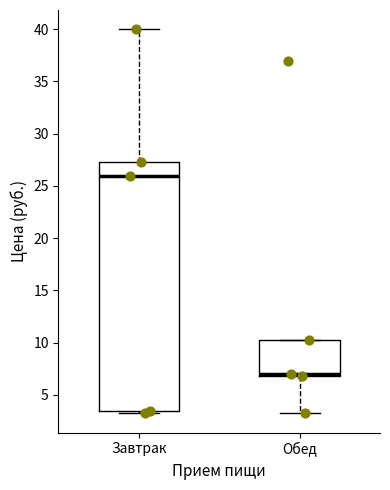

Where does the lower whisker of the box for Обед end on the y-axis? The values are not printed on the chart, so give them approximately, as read against the axis.

3.0